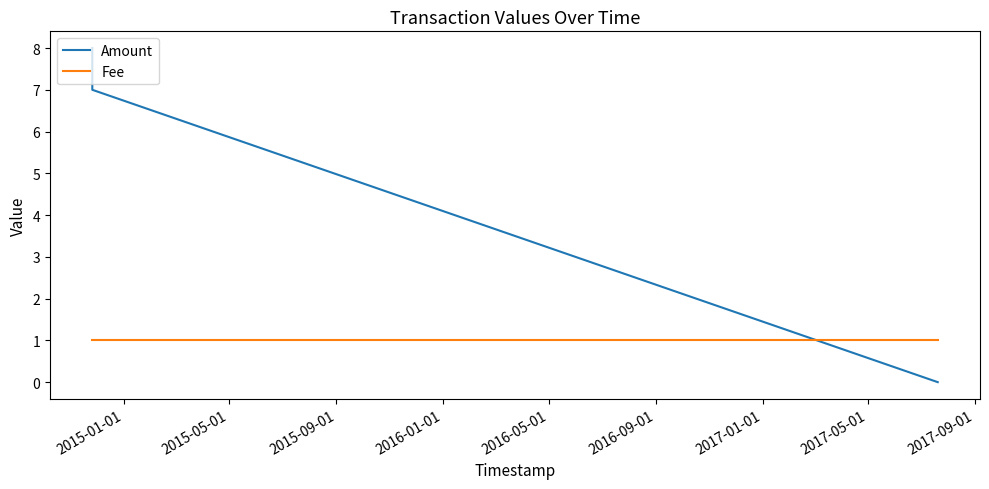

Rank the series by their maximum value, from highest to lowest.

Amount, Fee